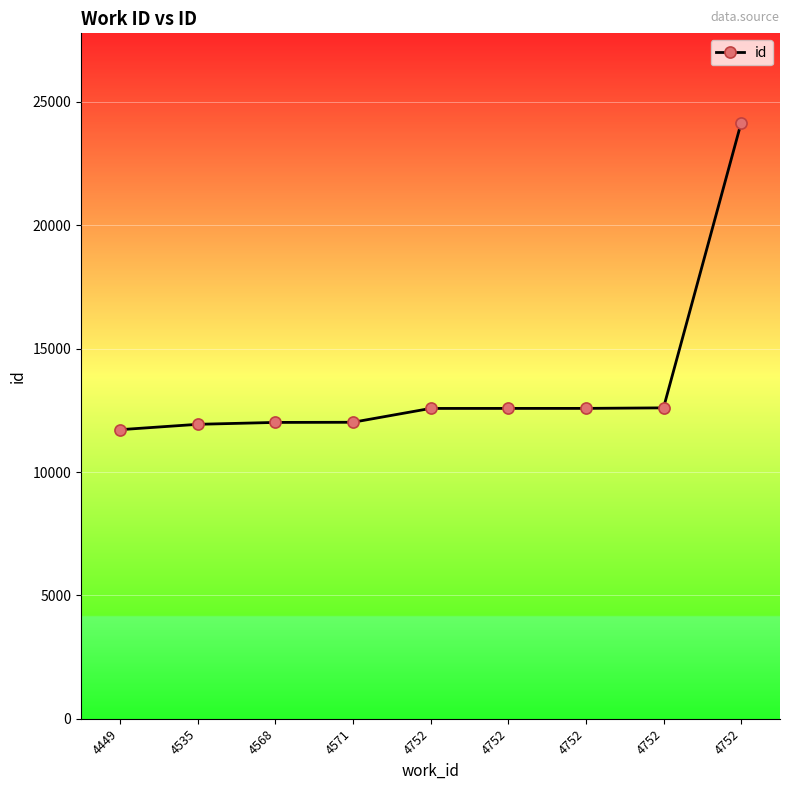

List the labels in order of value, largest first.

4752, 4752, 4752, 4752, 4752, 4571, 4568, 4535, 4449